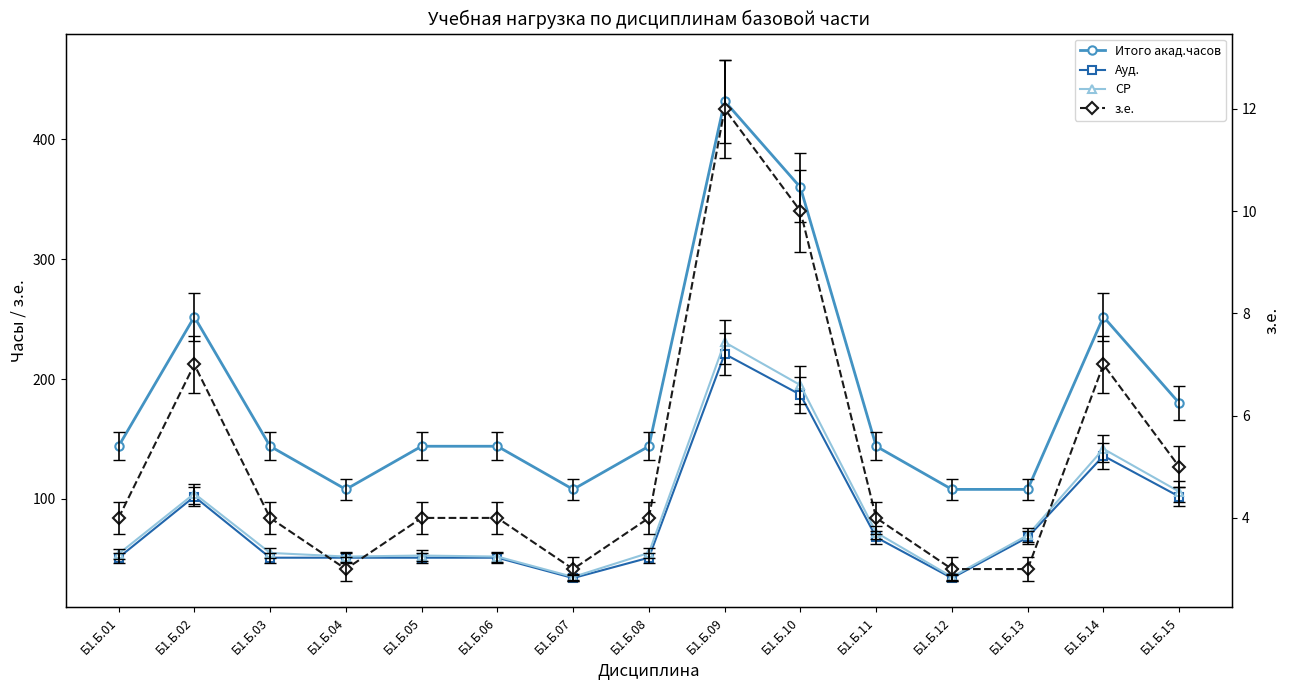

How many series are shown in this chart?

4